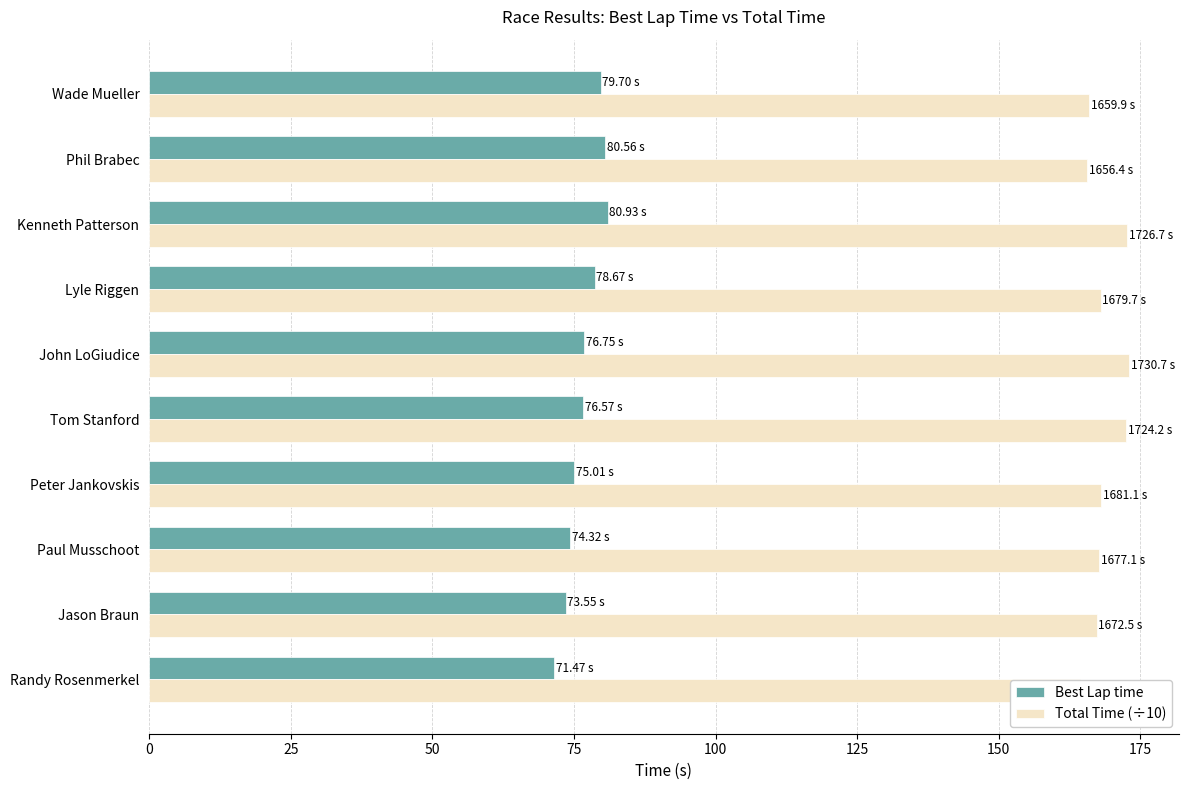

Which series has the widest spread of values?

Best Lap time